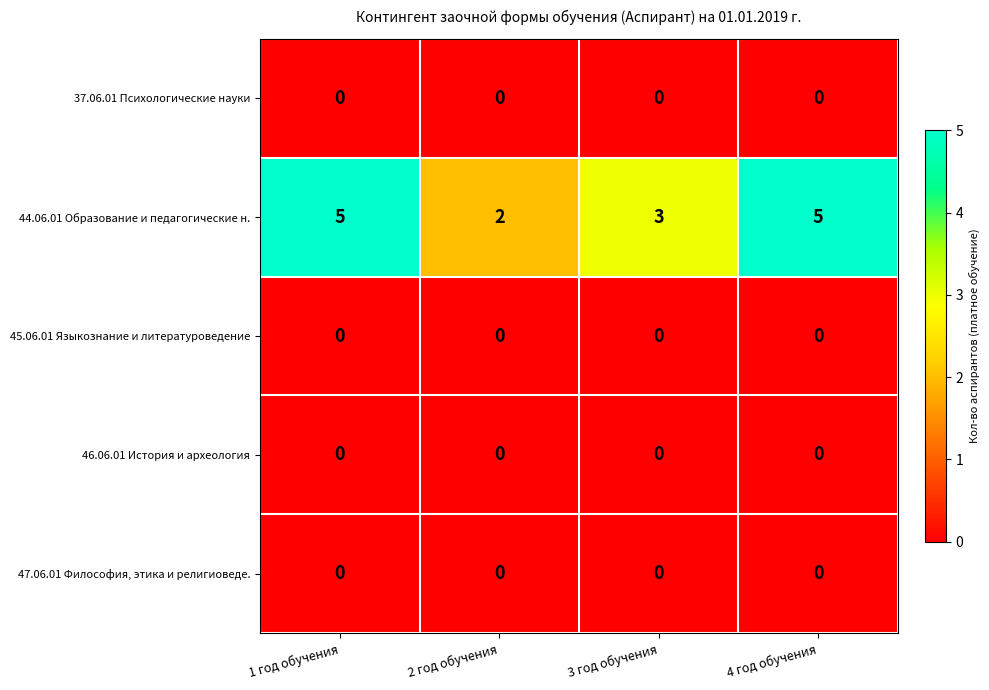

The value of 44.06.01 Образование и педагогические н. at 4 год обучения is 5. True or false?

True